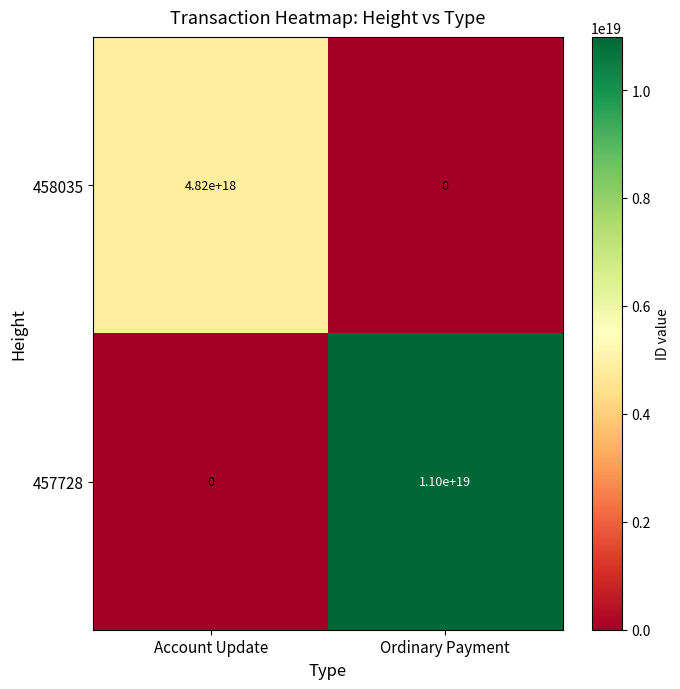

Is it true that 457728 equals 5103058724117684224 at Account Update?

False